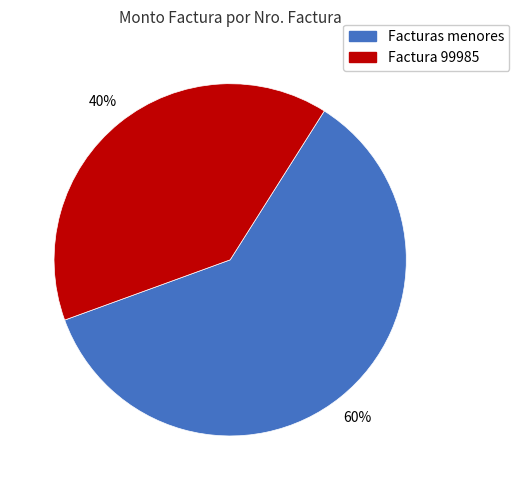

To the nearest percent, what is the combined percentage of Factura 99985 and Facturas menores?

100%